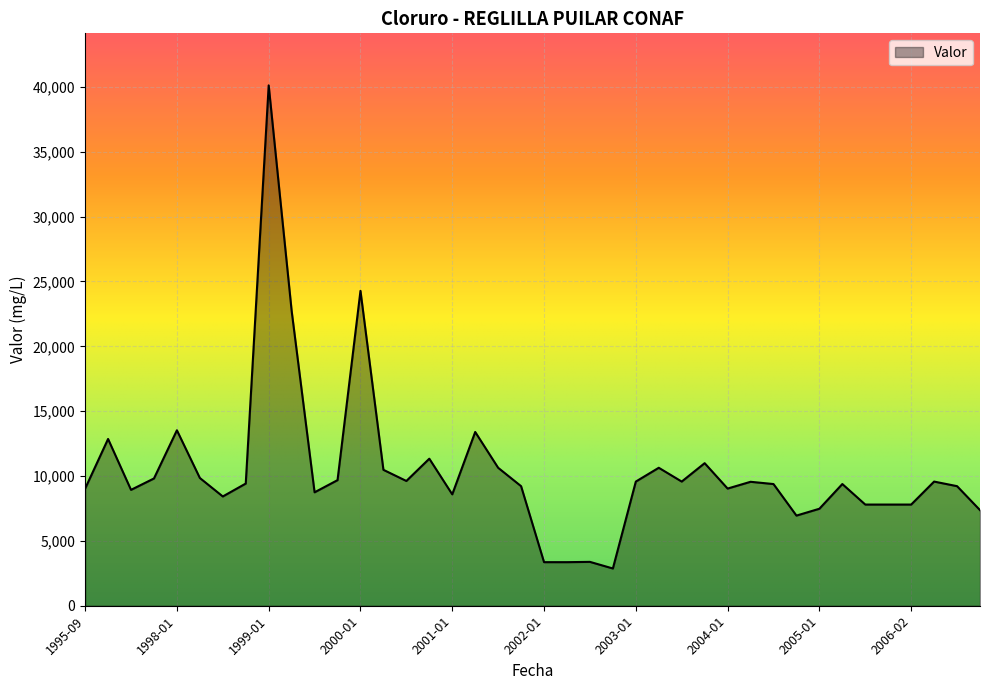

What is the difference between the maximum and minimum values?

37243.4